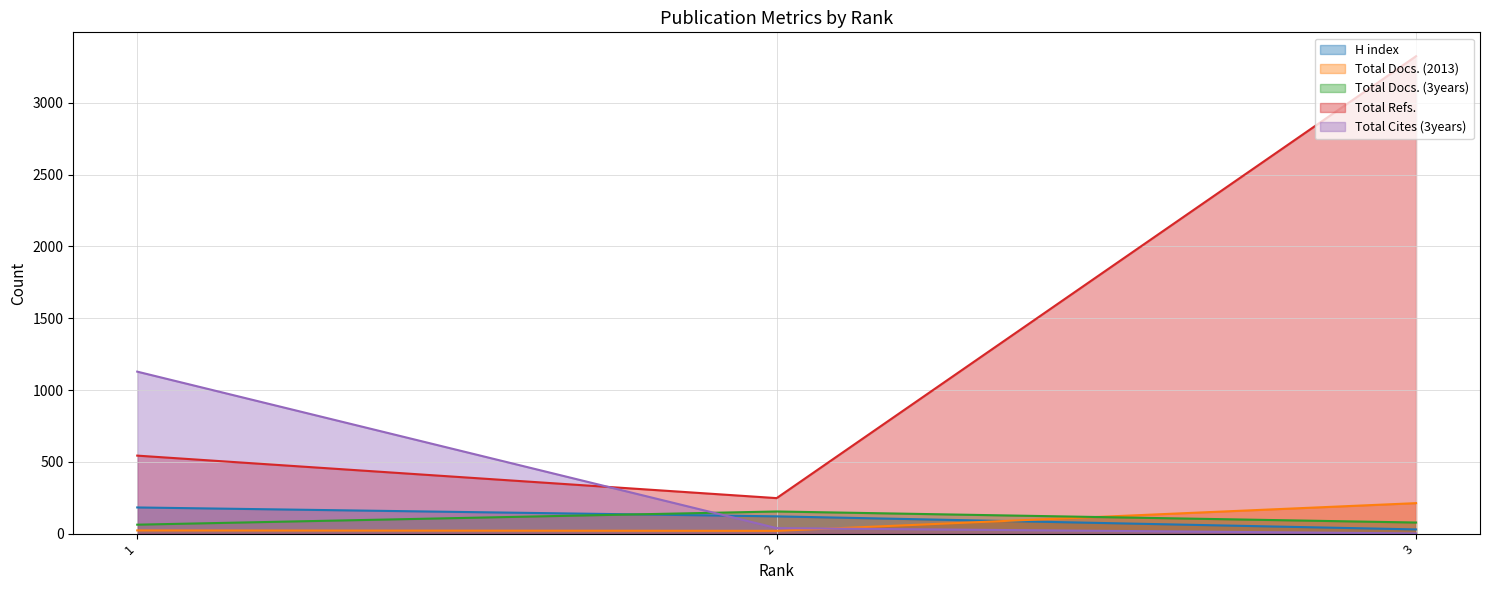

Reading right to left, transcribe all the data shown in this chart.

H index: 29	120	182
Total Docs. (2013): 212	19	22
Total Docs. (3years): 77	154	62
Total Refs.: 3325	247	543
Total Cites (3years): 1	38	1128